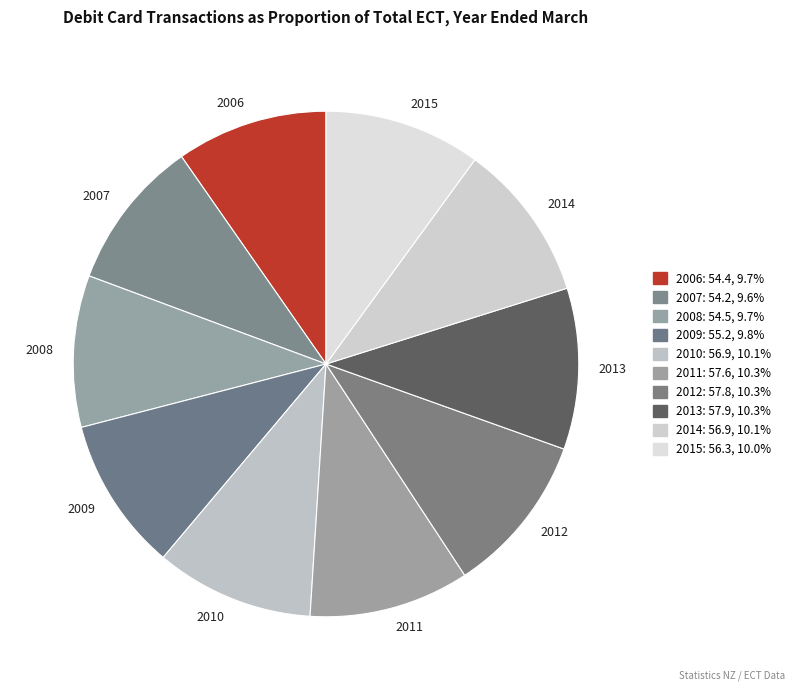

Between 2008 and 2012, which is larger?

2012